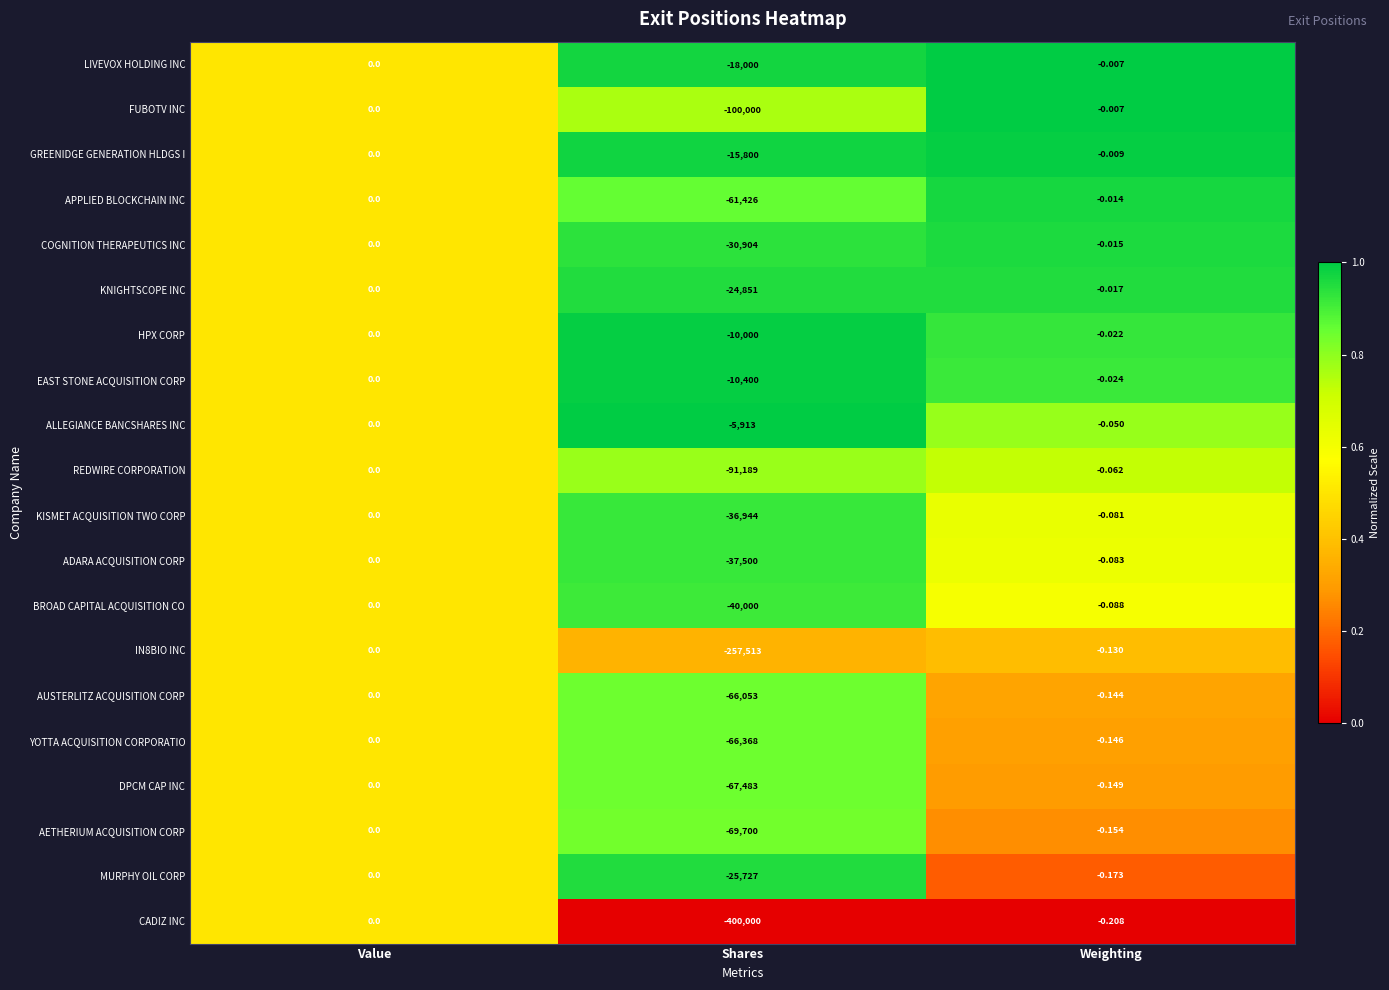

List the labels in order of KNIGHTSCOPE INC value, smallest first.

Shares, Weighting, Value